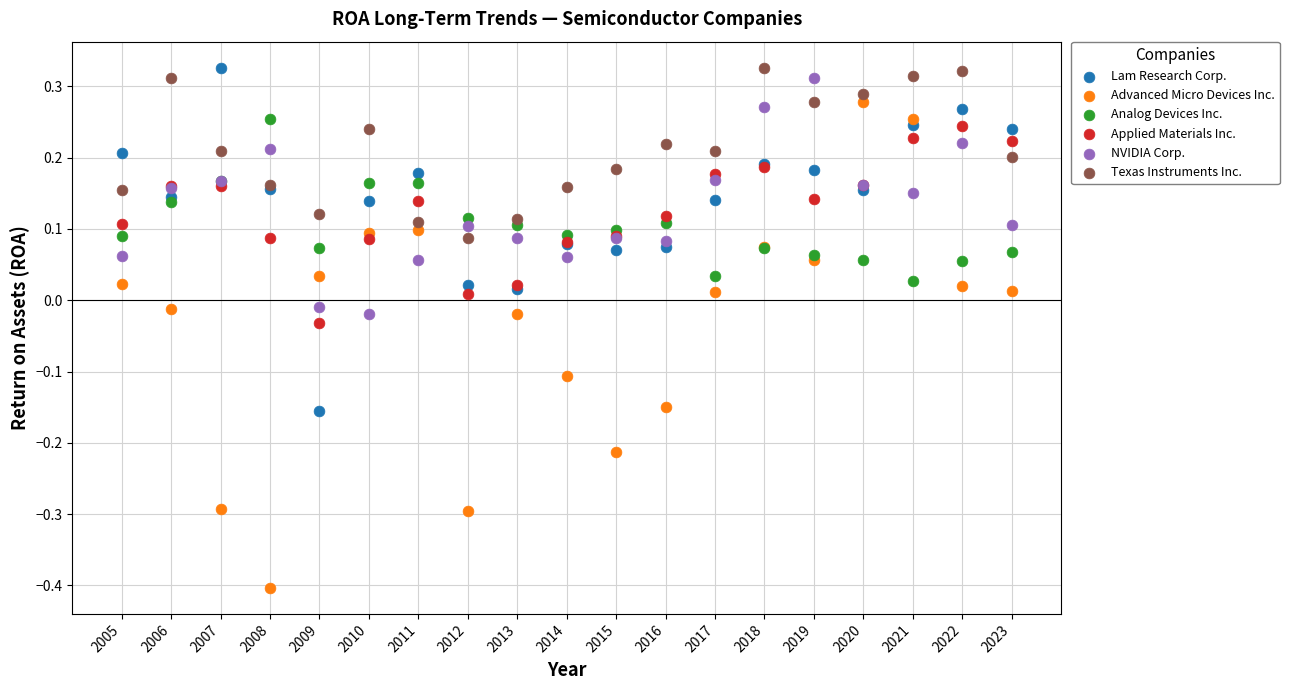

What is the X range (max minus min) for the scatter plot?

18.0